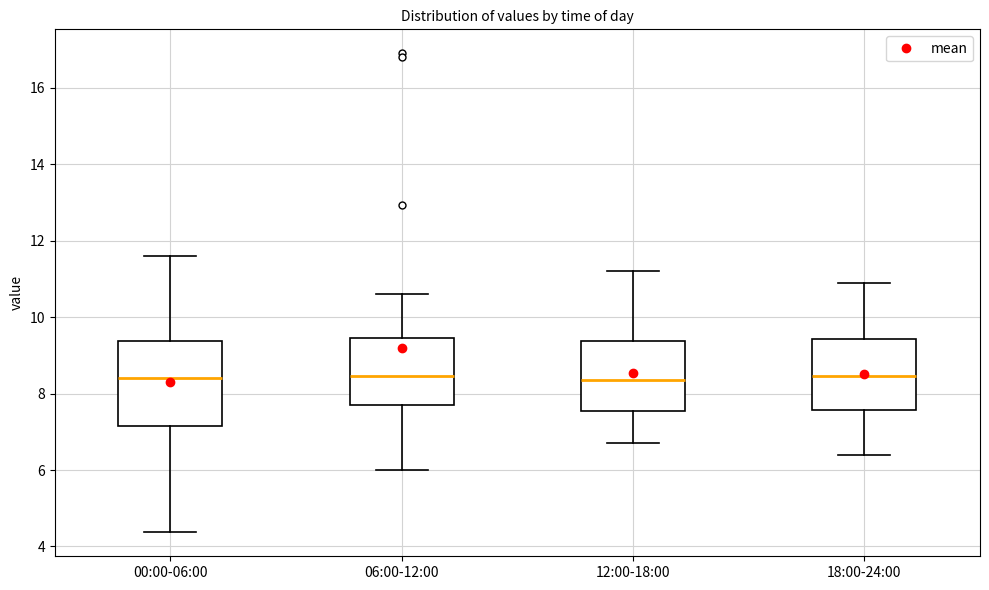

Where is the lower edge of the box for 06:00-12:00 on the y-axis? The values are not printed on the chart, so give them approximately, as read against the axis.

7.6